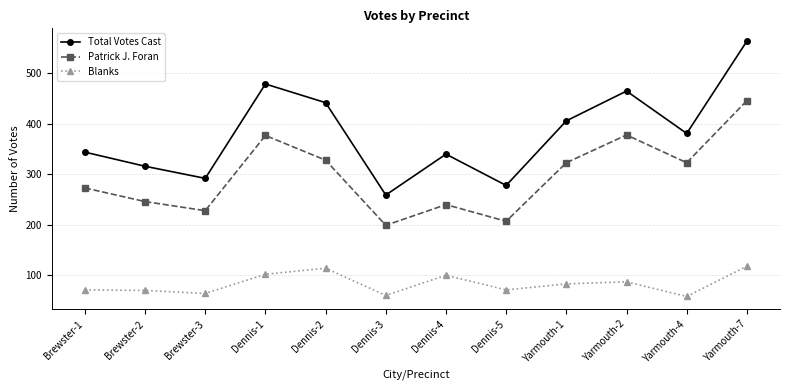

At which category does Patrick J. Foran reach its first local valley?

Brewster-3